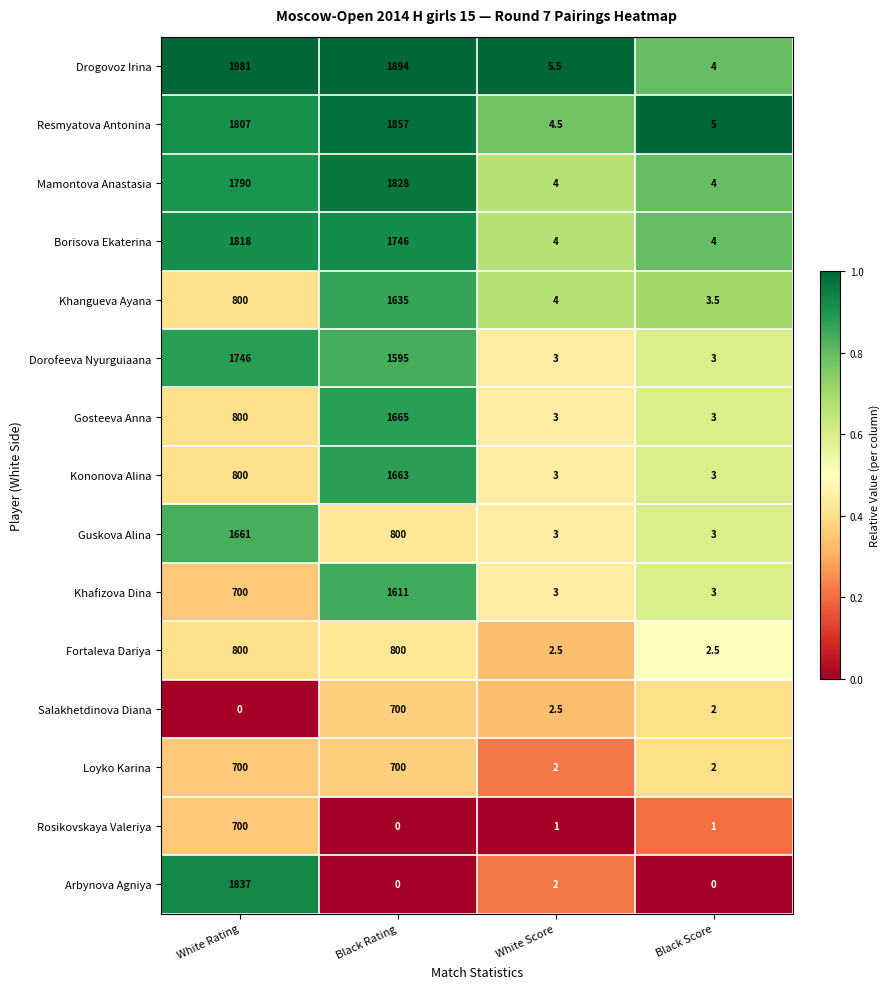

The Fortaleva Dariya series shows 800.0 at White Rating. True or false?

True